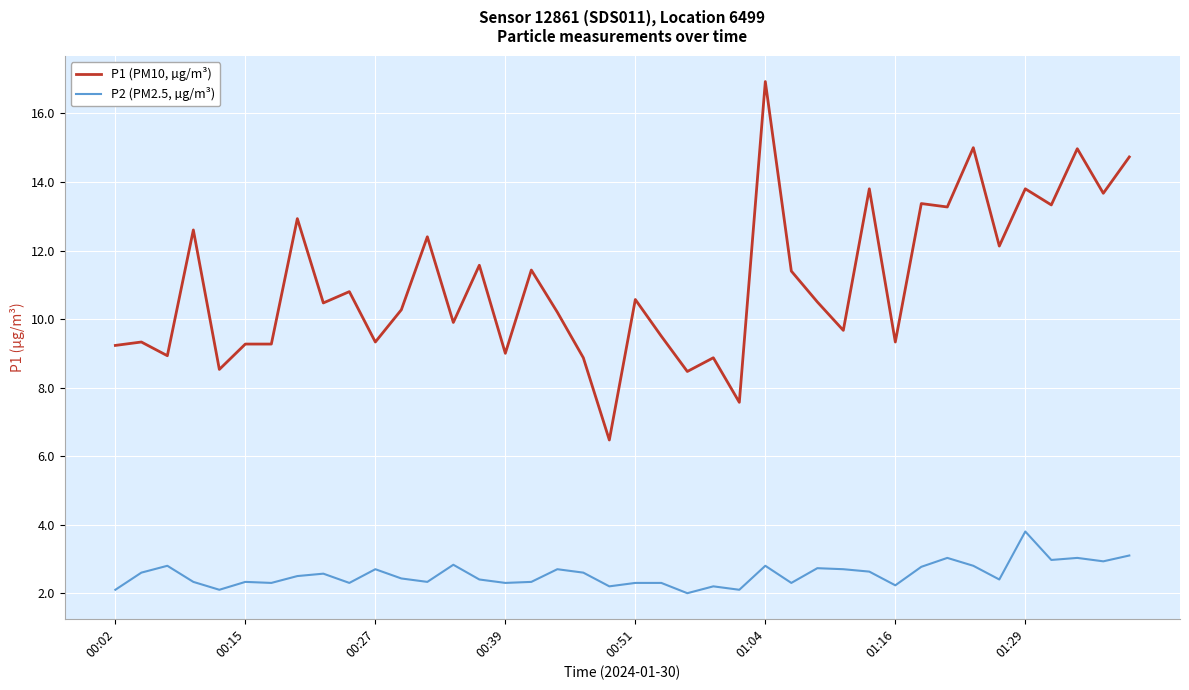

How many lines are shown in the chart?

2